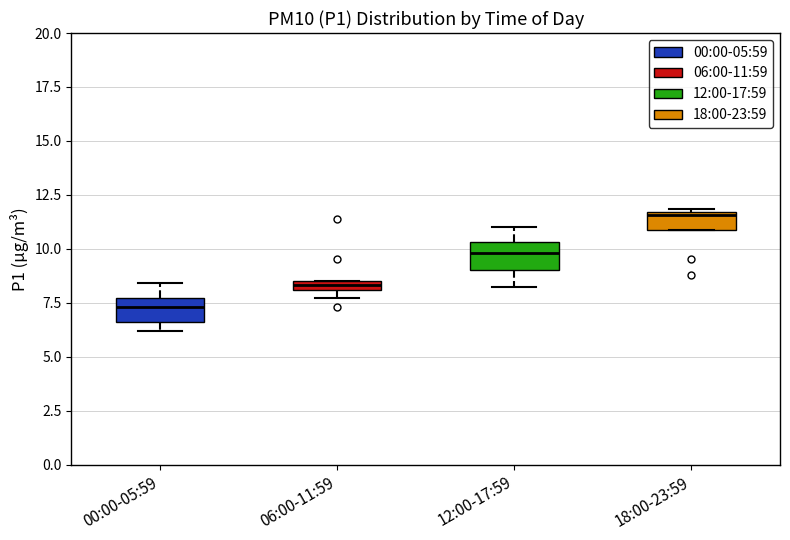

Where is the lower edge of the box for 06:00-11:59 on the y-axis? The values are not printed on the chart, so give them approximately, as read against the axis.

8.0